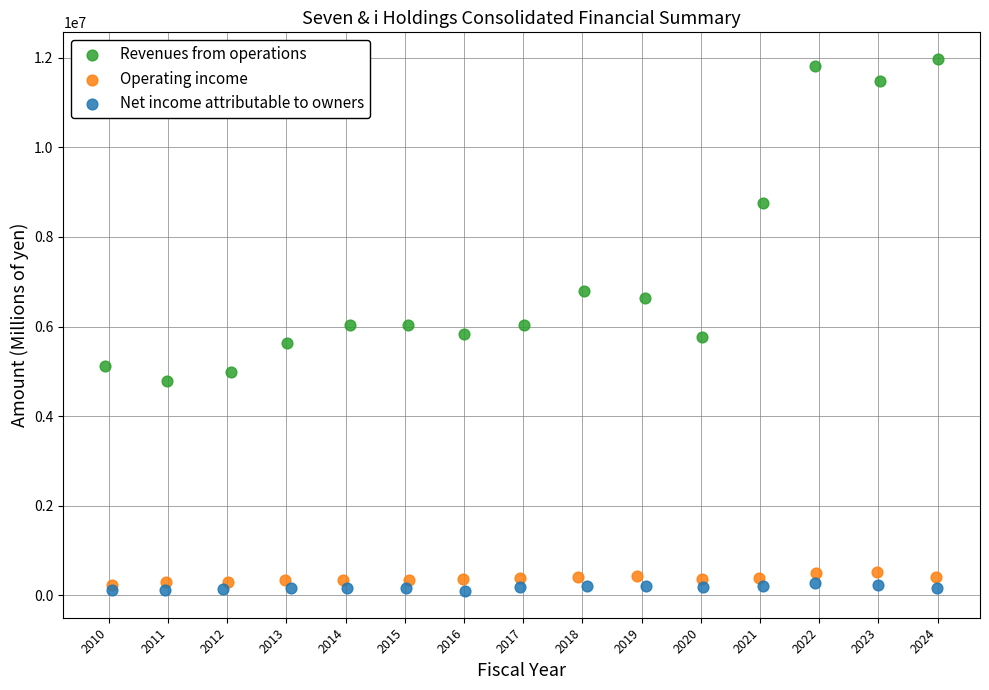

Which series reaches the minimum Y coordinate?

Net income attributable to owners